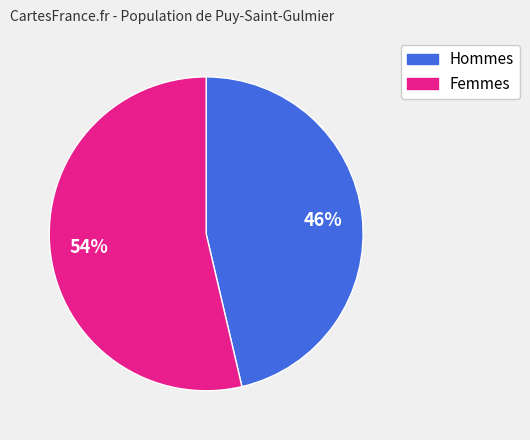

Does any single category account for the majority?

Yes